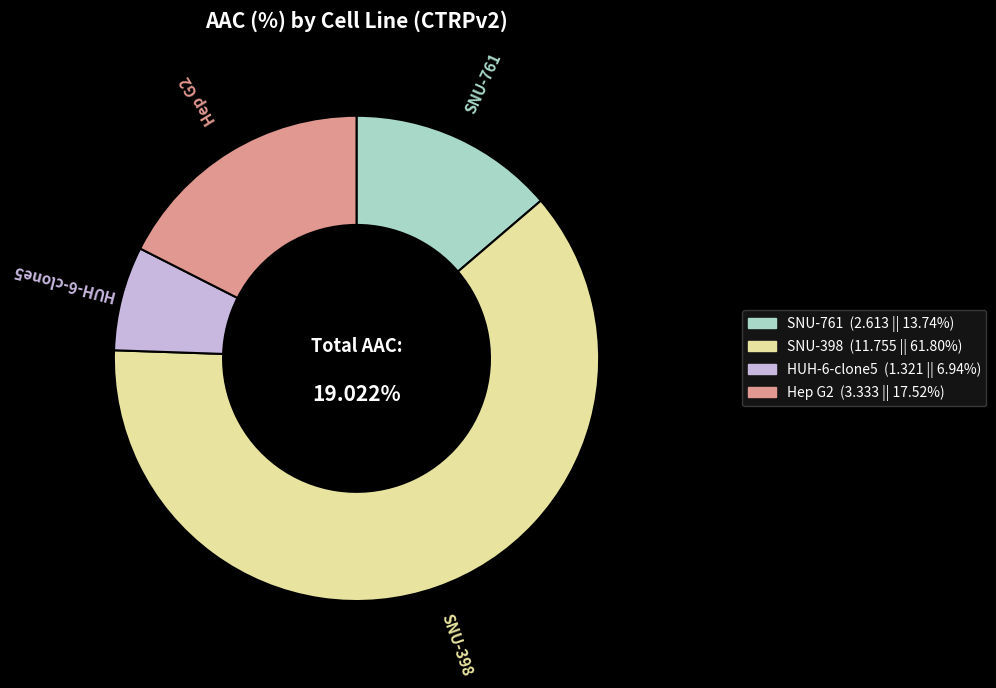

To the nearest percent, what percentage of the pie is HUH-6-clone5?

7%